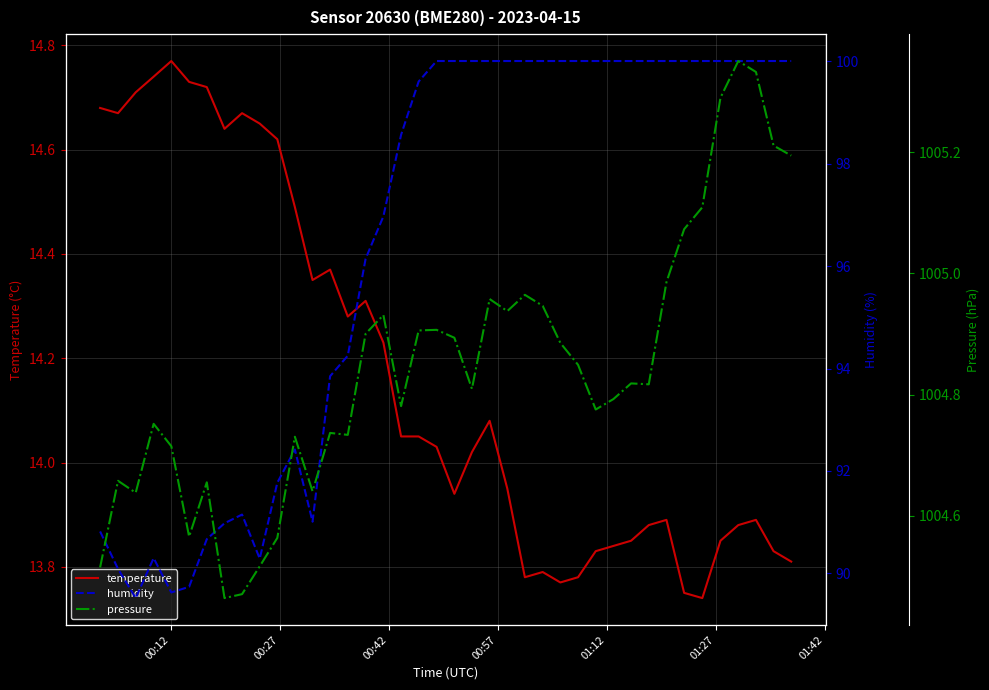

True or false: humidity and pressure intersect in this chart.

False